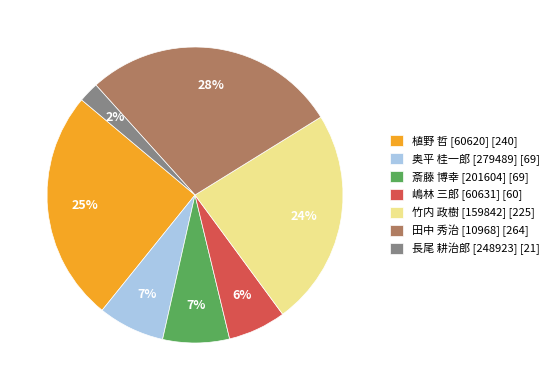

Is 嶋林 三郎 [60631] the majority of the pie?

No